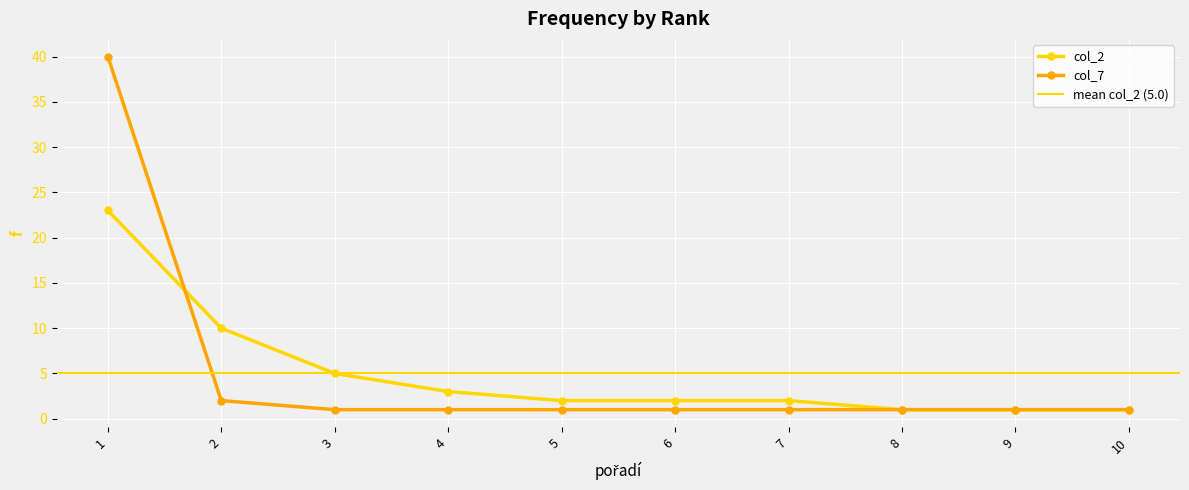

What is the difference between the maximum and minimum values in the col_2 series?

22